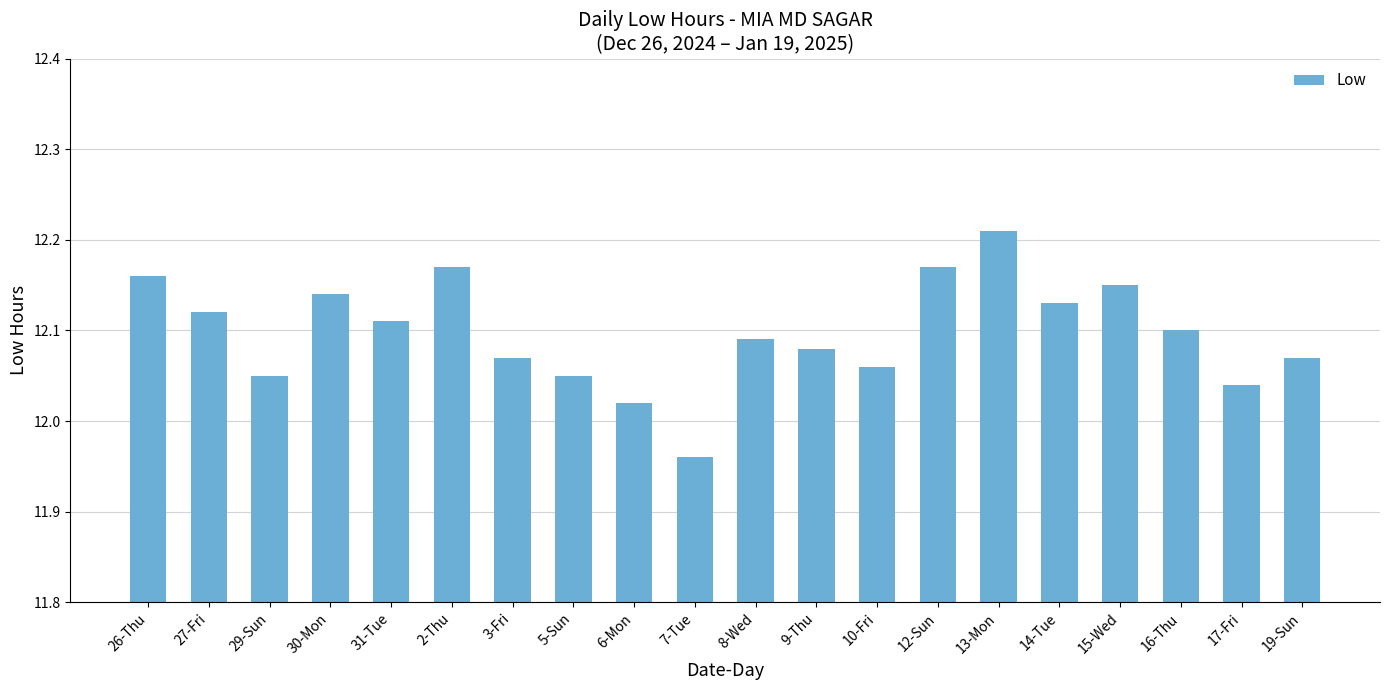

Which has a higher value, 12-Sun or 10-Fri?

12-Sun